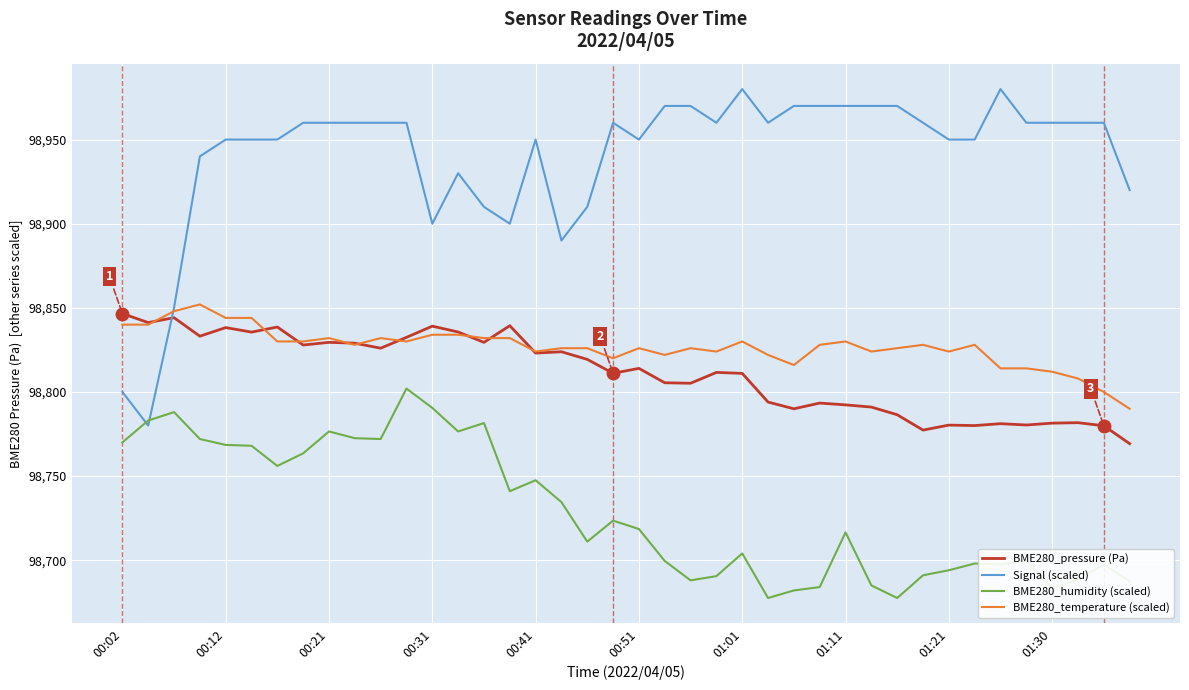

Which series has the largest total across all categories?

Signal (scaled)